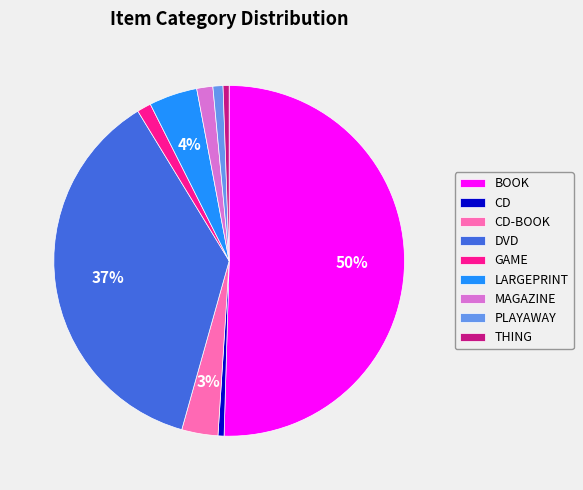

What percentage is the GAME slice, to the nearest percent?

1%